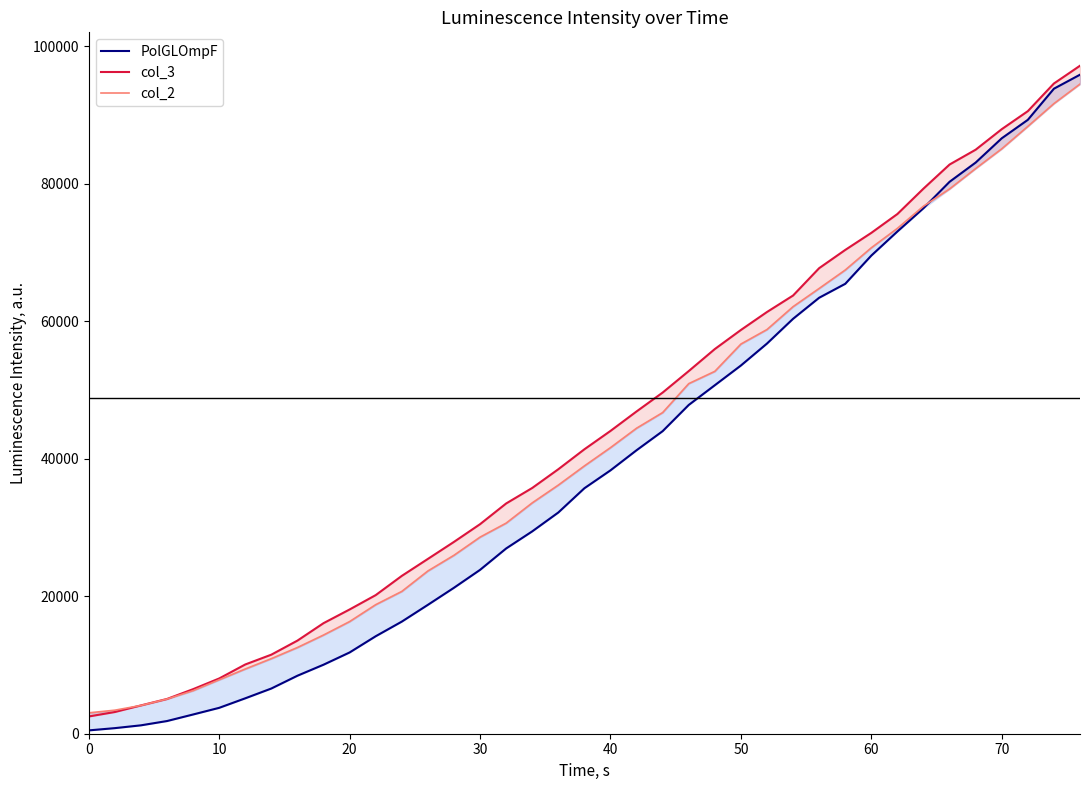

What is the difference between the second highest and second lowest values in the col_2 series?

88206